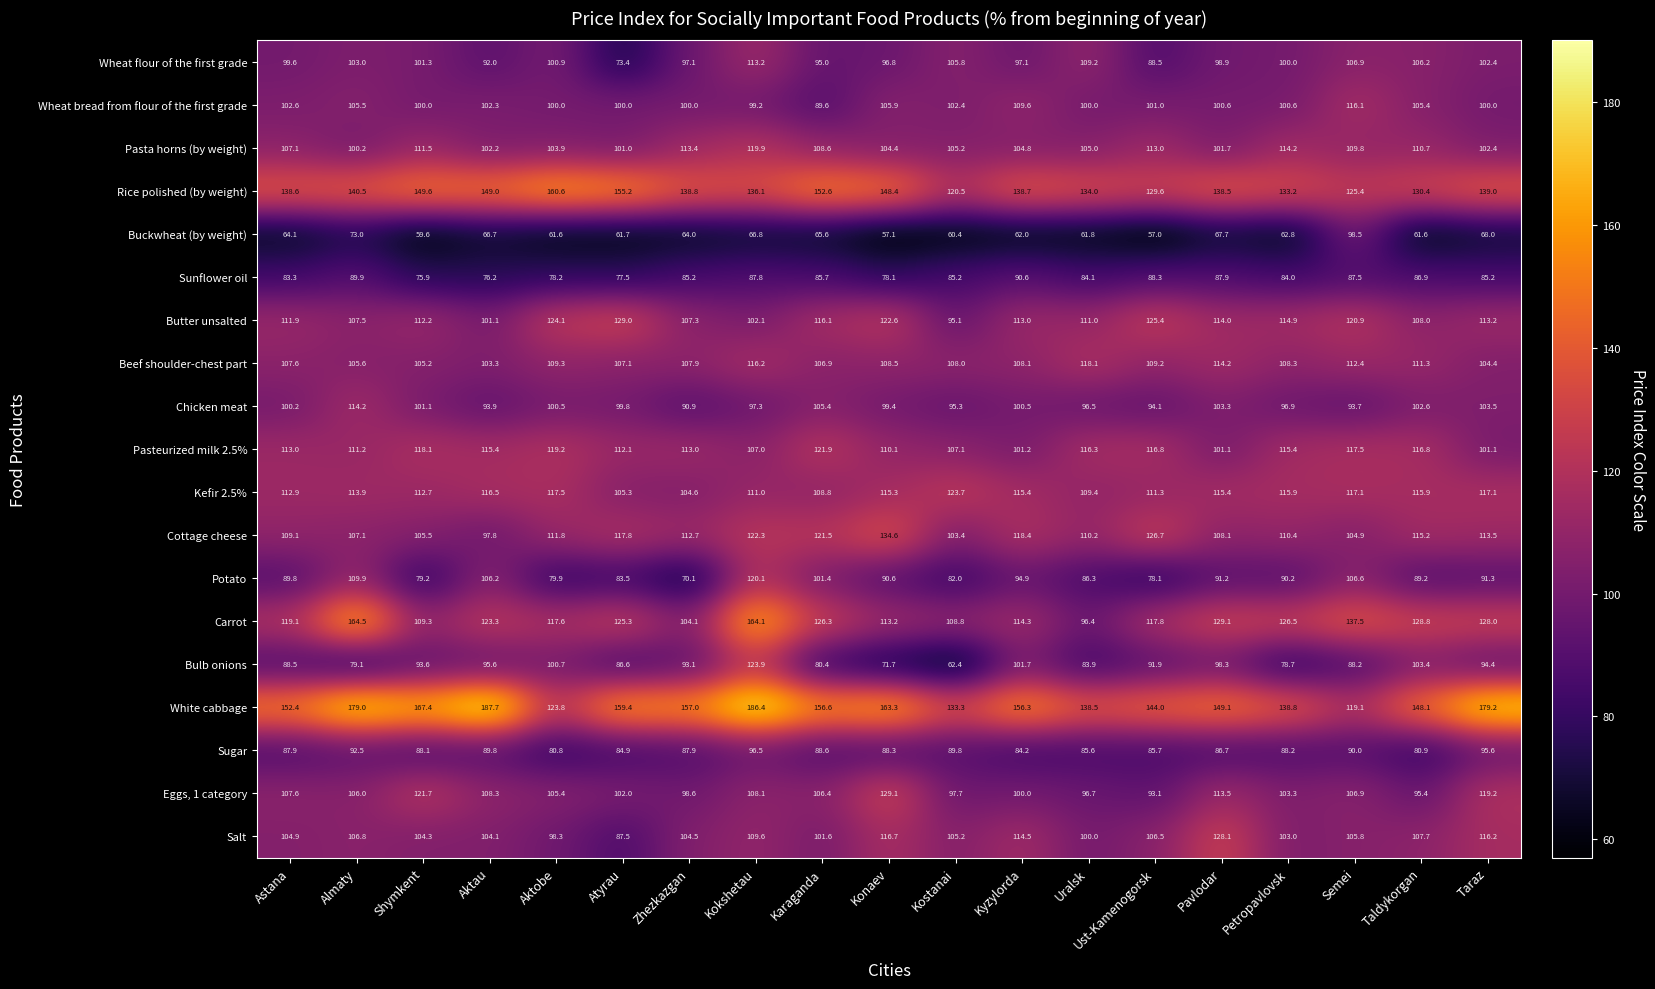

Rank the series by their maximum value, from lowest to highest.

Sunflower oil, Sugar, Buckwheat (by weight), Wheat flour of the first grade, Chicken meat, Wheat bread from flour of the first grade, Beef shoulder-chest part, Pasta horns (by weight), Potato, Pasteurized milk 2.5%, Kefir 2.5%, Bulb onions, Salt, Butter unsalted, Eggs, 1 category, Cottage cheese, Rice polished (by weight), Carrot, White cabbage